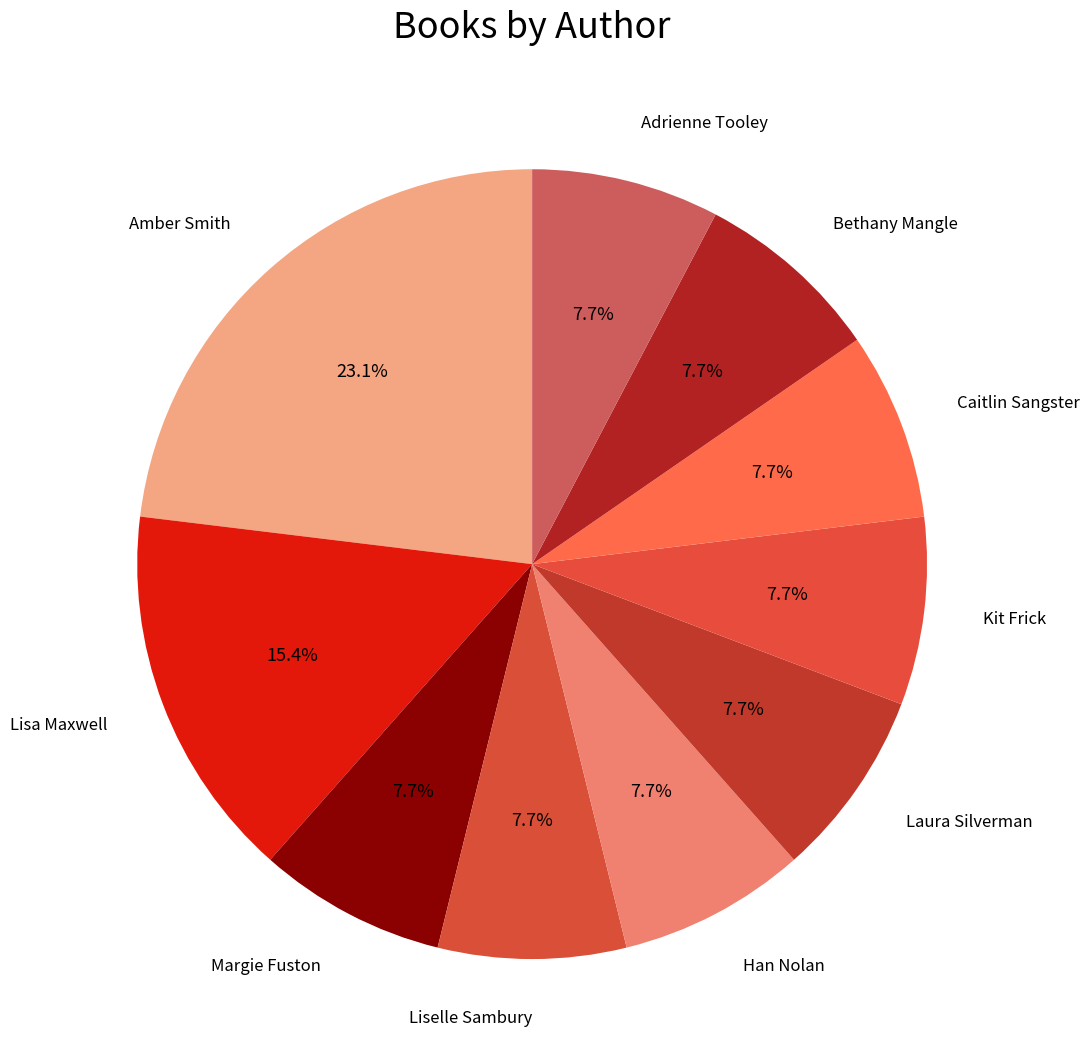

Approximately how many times larger is the value at Adrienne Tooley compared to Kit Frick?

1.0